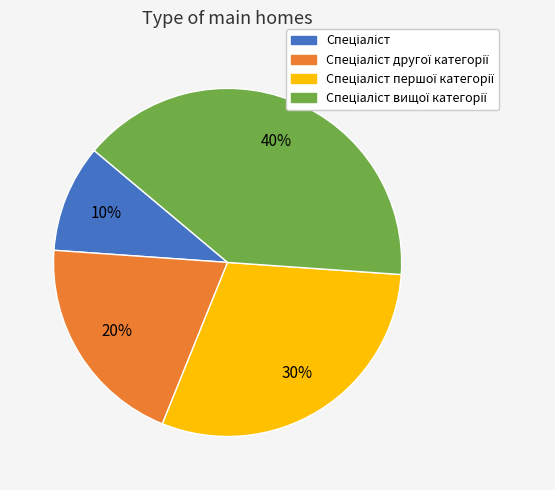

To the nearest percent, what is the difference between the largest and smallest slice percentages?

30%